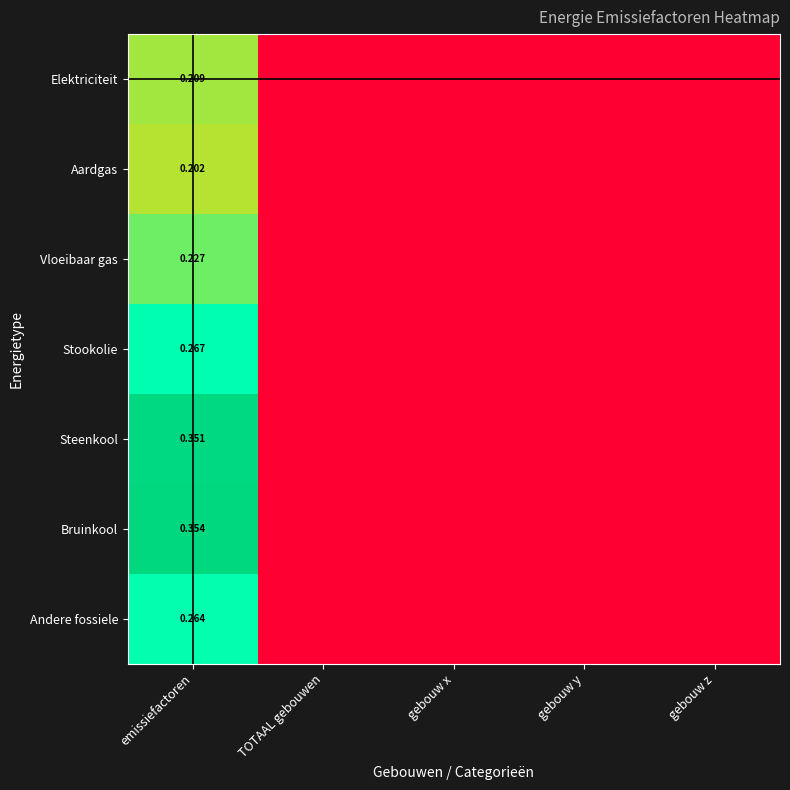

Rank the series at emissiefactoren from lowest to highest value.

Aardgas, Elektriciteit, Vloeibaar gas, Andere fossiele, Stookolie, Steenkool, Bruinkool